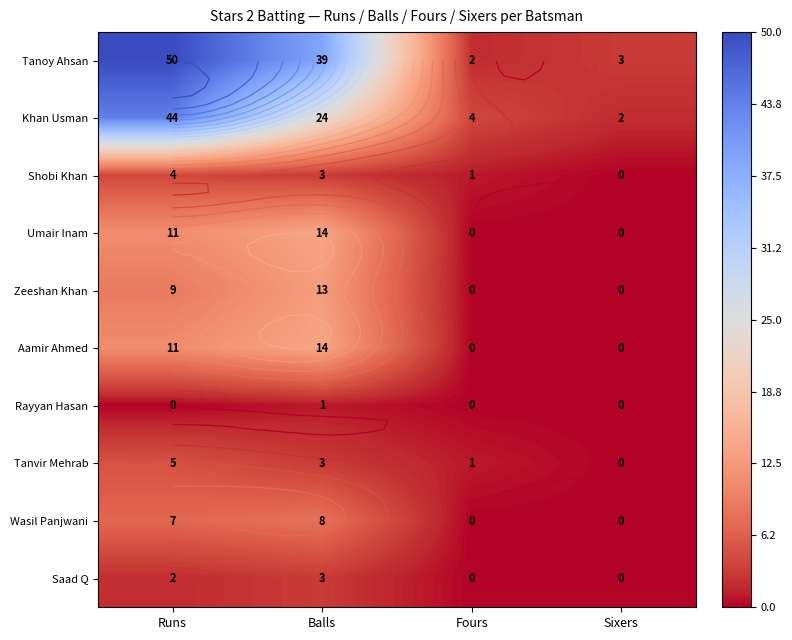

What is the approximate value of Tanoy Ahsan at Sixers?

3